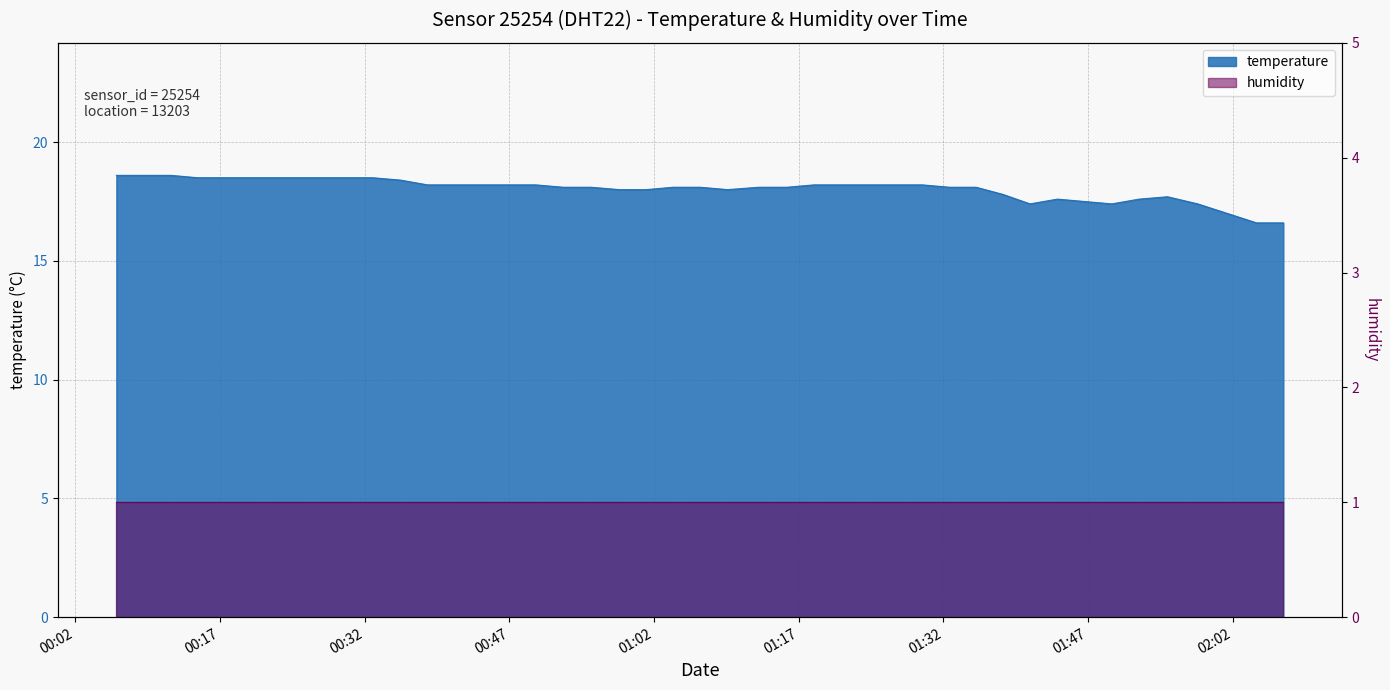

What is the approximate value at 2022-10-04T01:09:37?

18.0